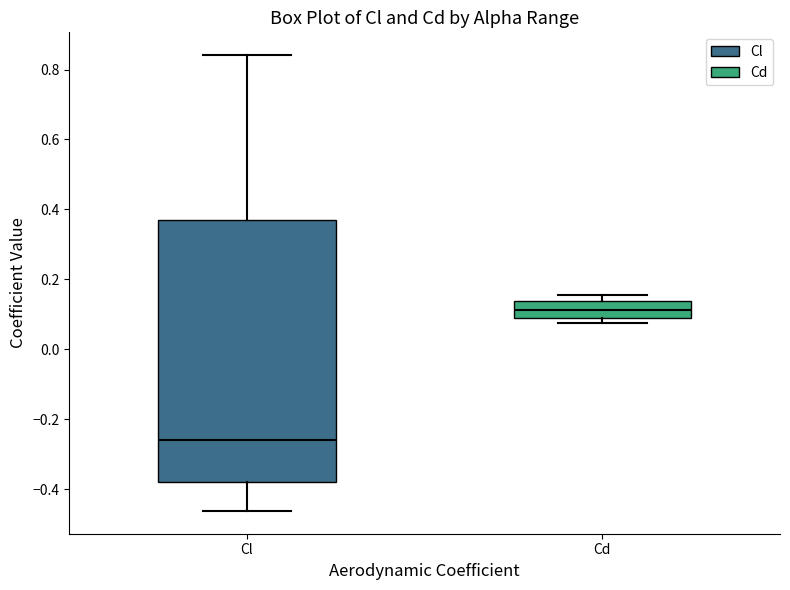

Where does the lower whisker of the box for Cl end on the y-axis? The values are not printed on the chart, so give them approximately, as read against the axis.

-0.46